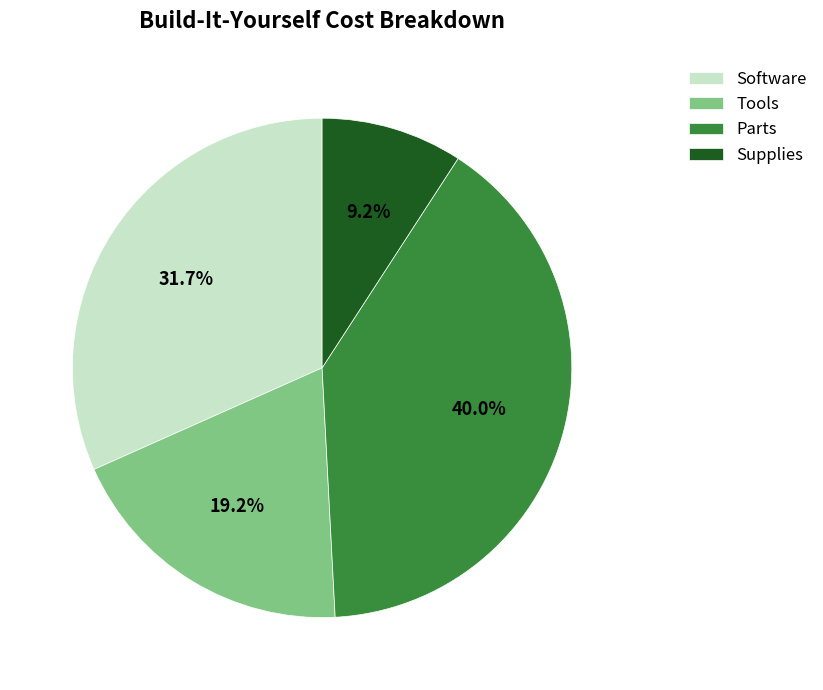

How much of the chart is everything except Parts?

60.0%